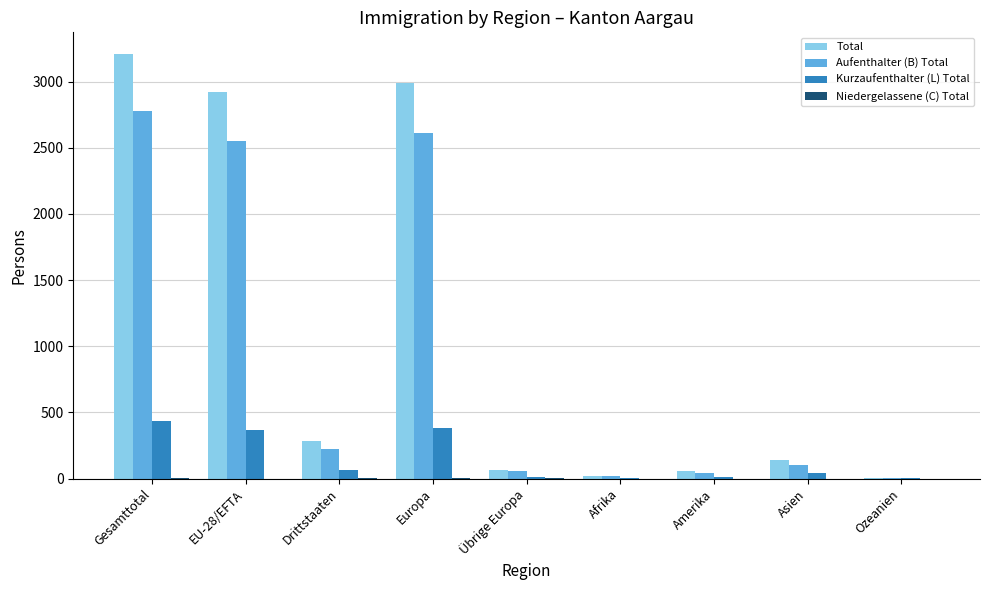

Does the chart contain stacked bars?

No